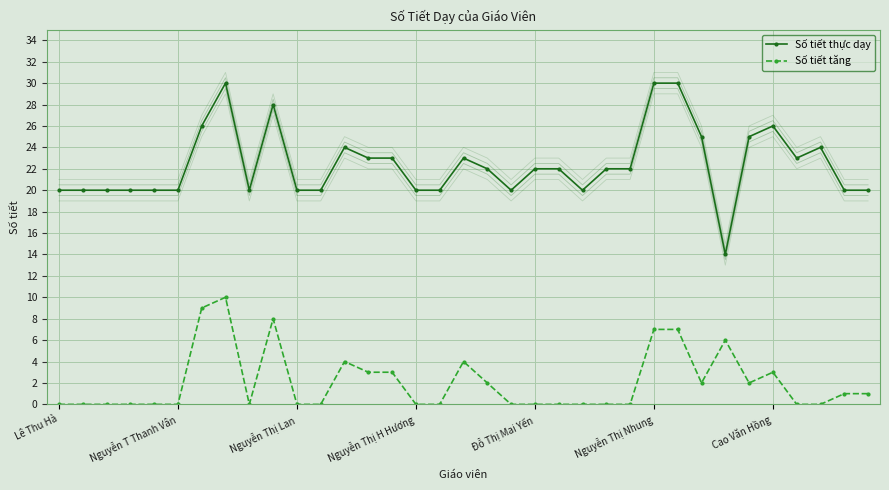

Reading left to right, what are all the values shown in this chart?

Số tiết thực dạy: 20	20	20	20	20	20	26	30	20	28	20	20	24	23	23	20	20	23	22	20	22	22	20	22	22	30	30	25	14	25	26	23	24	20	20
Số tiết tăng: 0	0	0	0	0	0	9	10	0	8	0	0	4	3	3	0	0	4	2	0	0	0	0	0	0	7	7	2	6	2	3	0	0	1	1